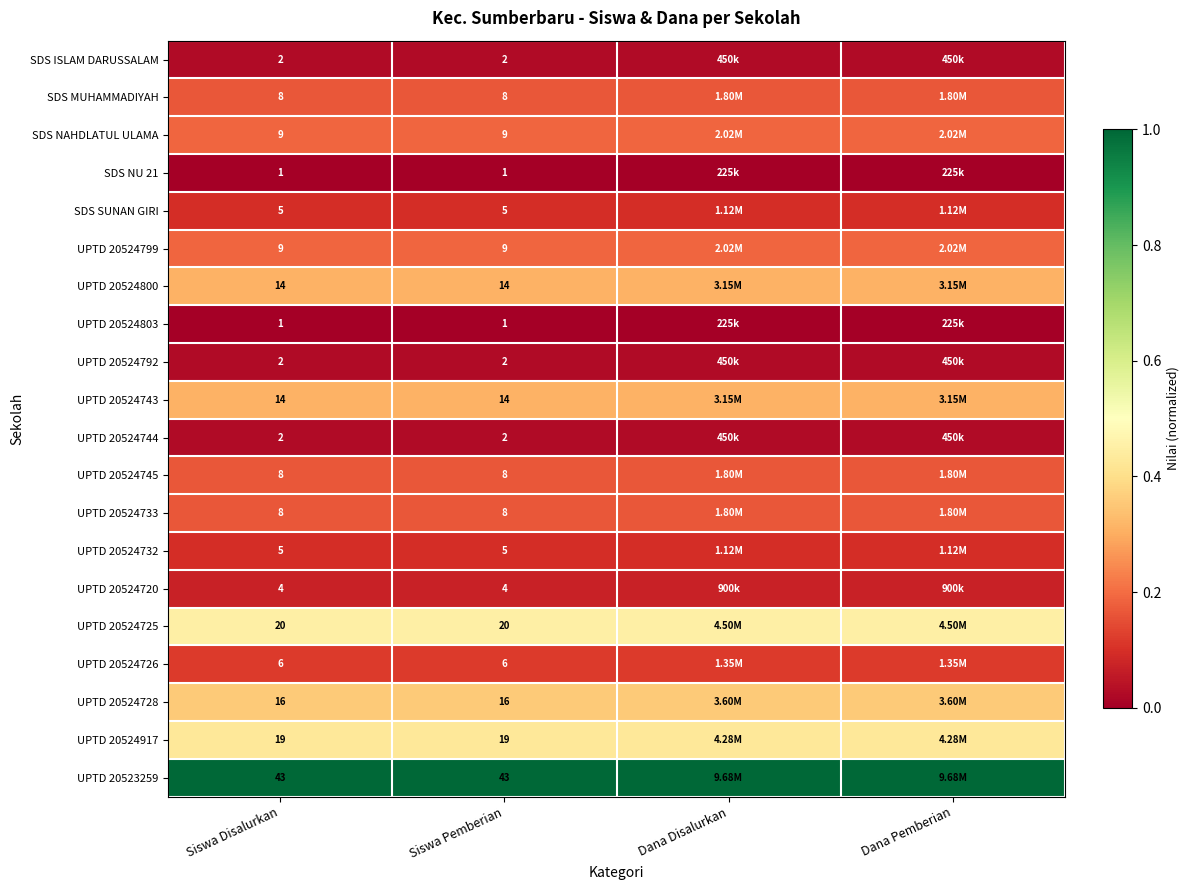

How many series are shown in this chart?

20